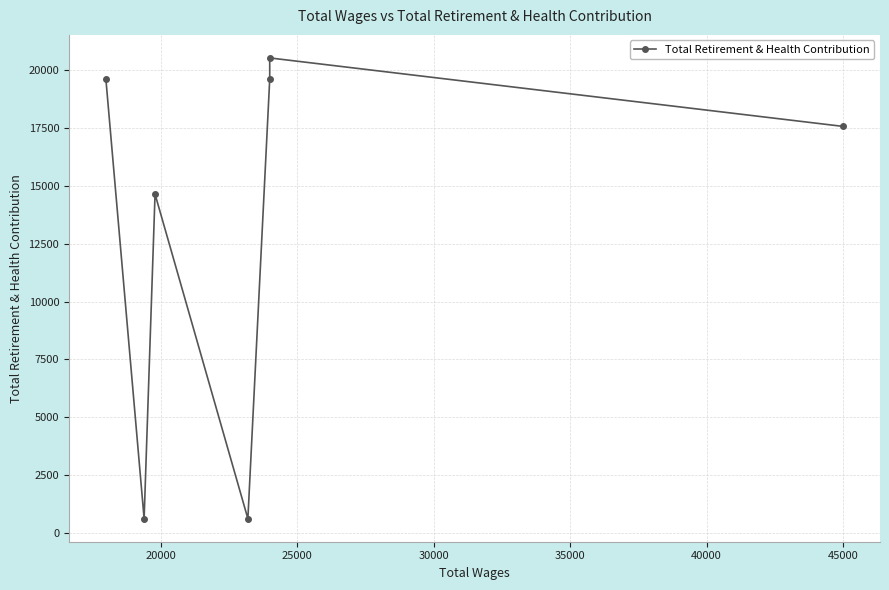

What is the ratio of the value at 35000 to the value at 15000?

0.8